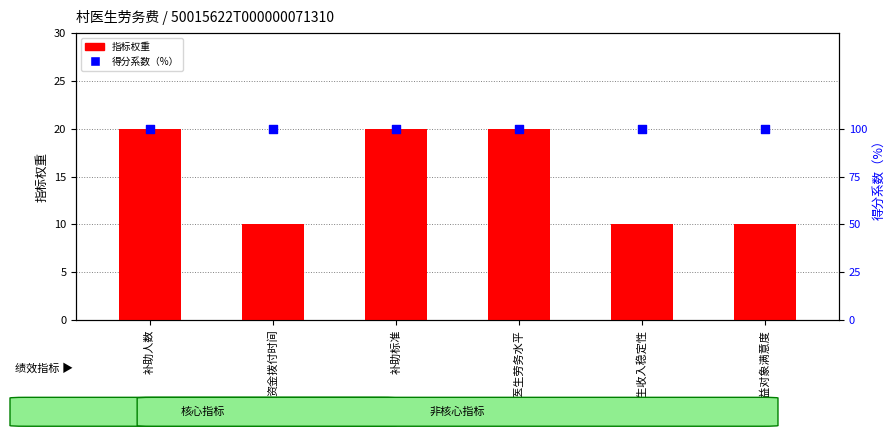

Which series has the largest total across all categories?

得分系数（%）